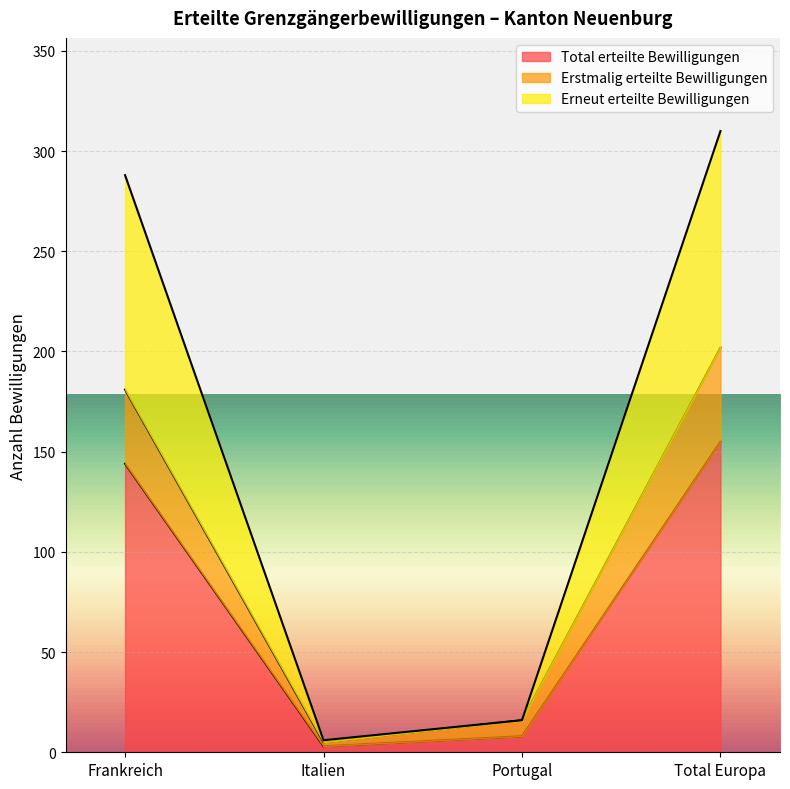

What is the minimum value for Erstmalig erteilte Bewilligungen?

5